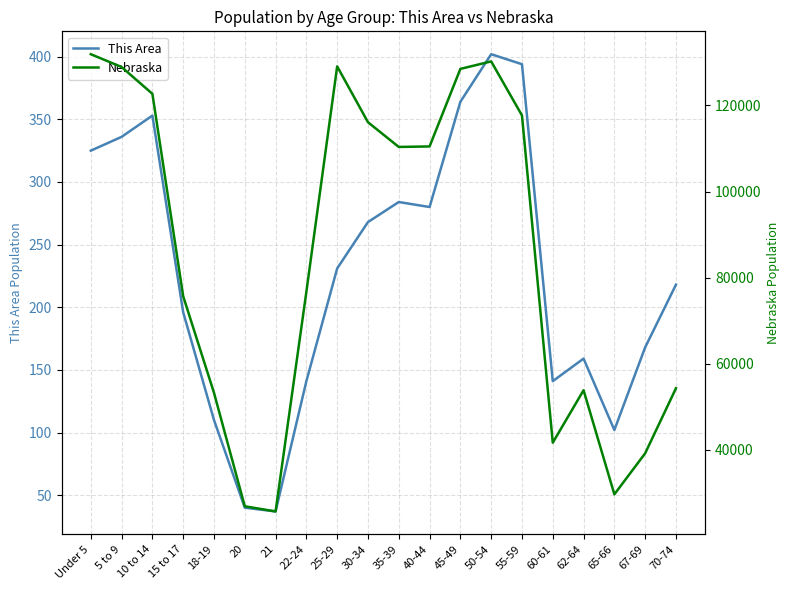

How many interior local peaks does the This Area series have?

4